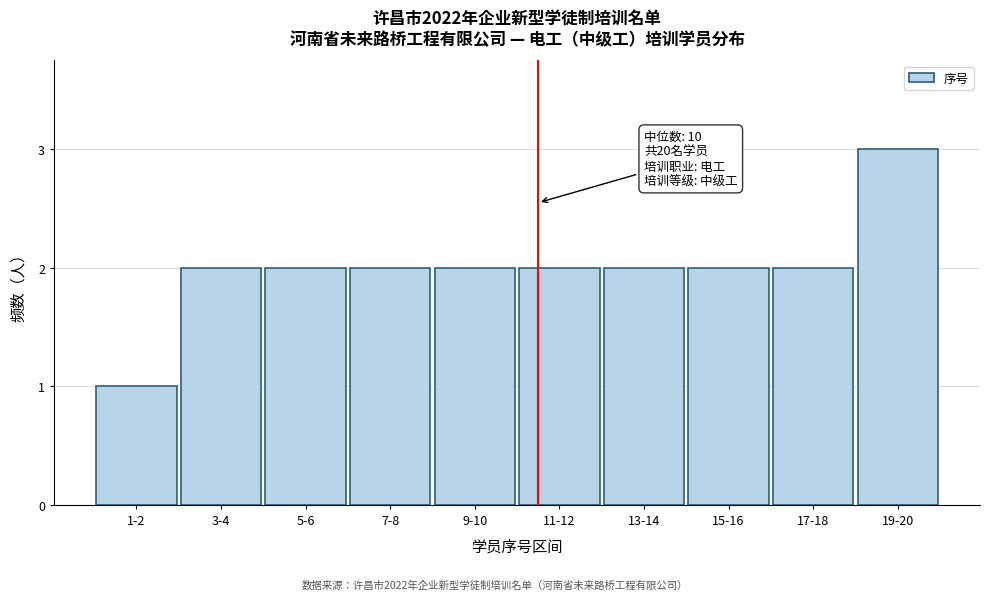

Reading left to right, extract all data points from this chart.

1	2	2	2	2	2	2	2	2	3